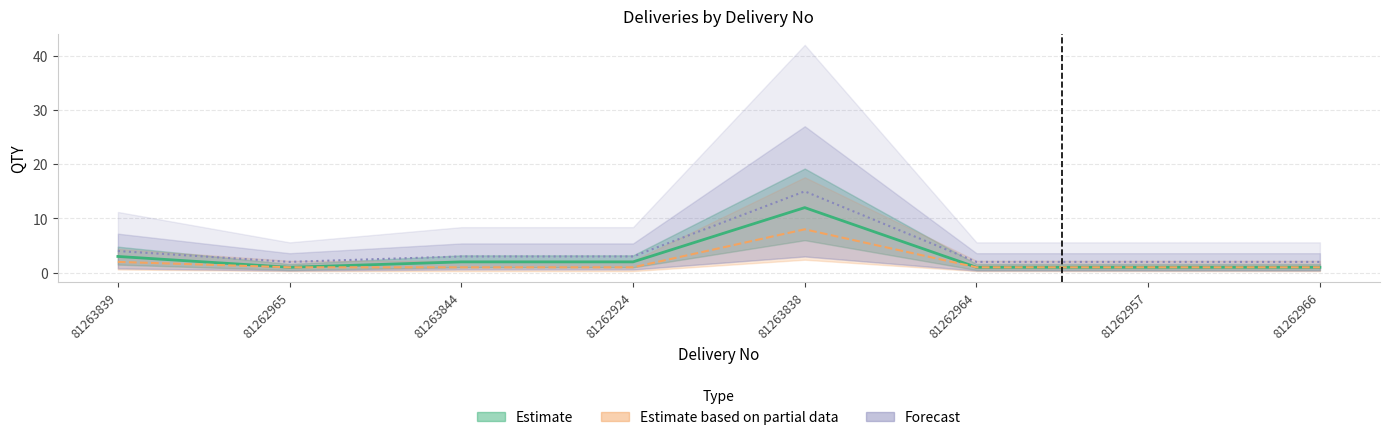

At which label is Estimate closest to 6?

81263839